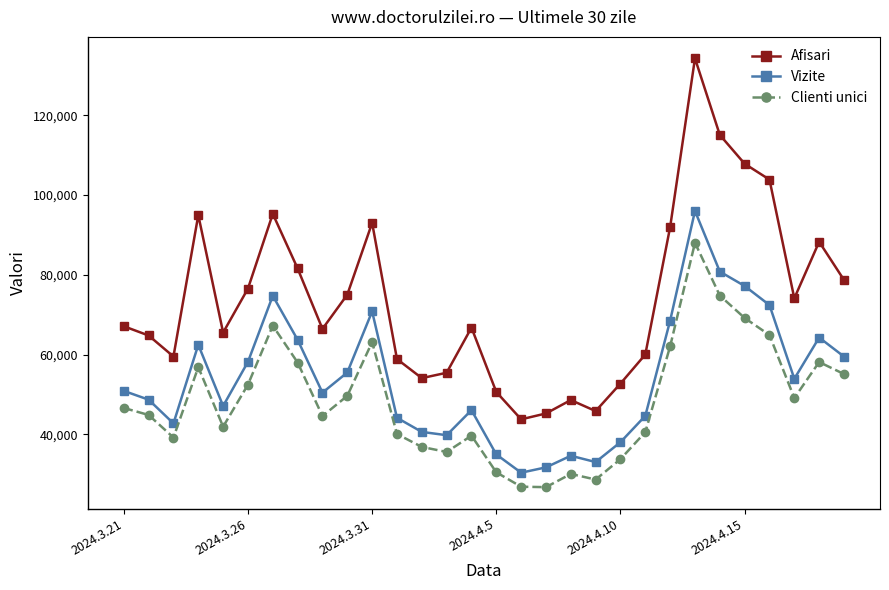

List the series in order of their peak value, lowest first.

Clienti unici, Vizite, Afisari